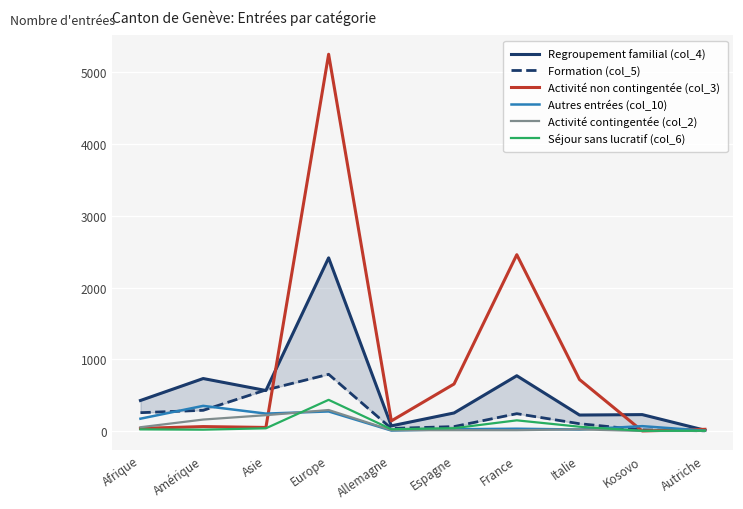

How many categories are shown in the chart?

10